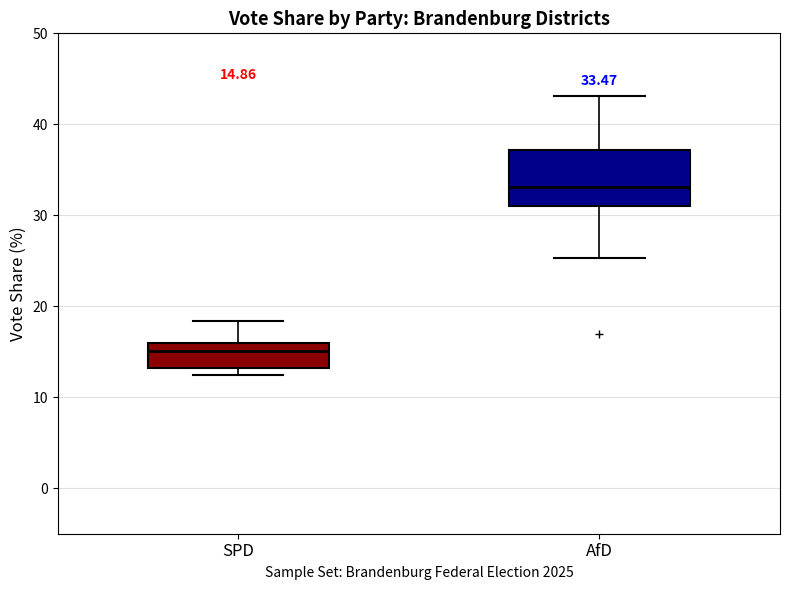

Comparing the boxes themselves (not the whiskers), which one is the tallest?

AfD